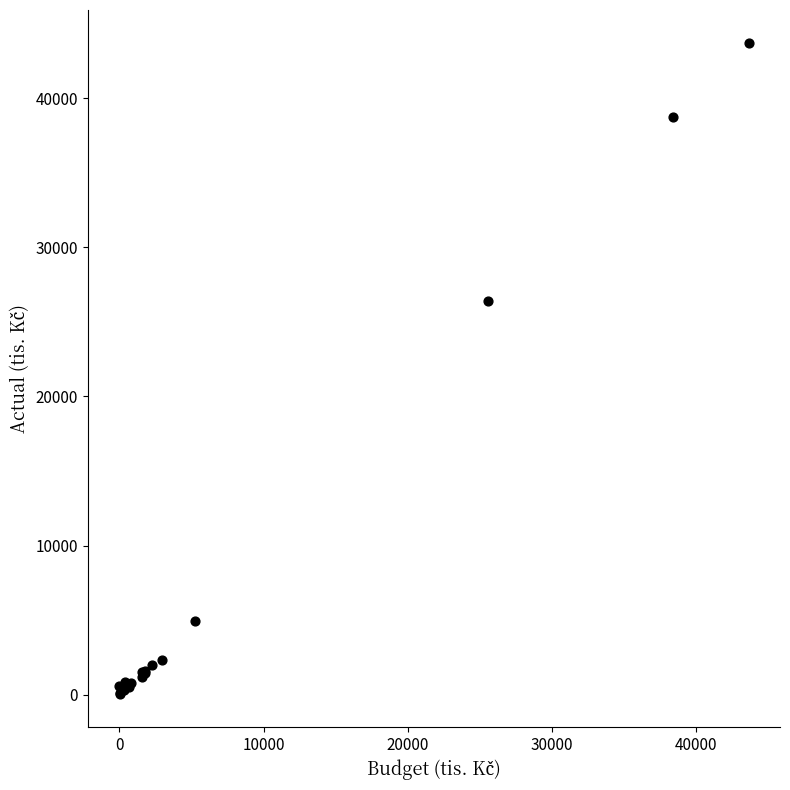

What Y value in the scatter plot is closest to 21880?

26429.4